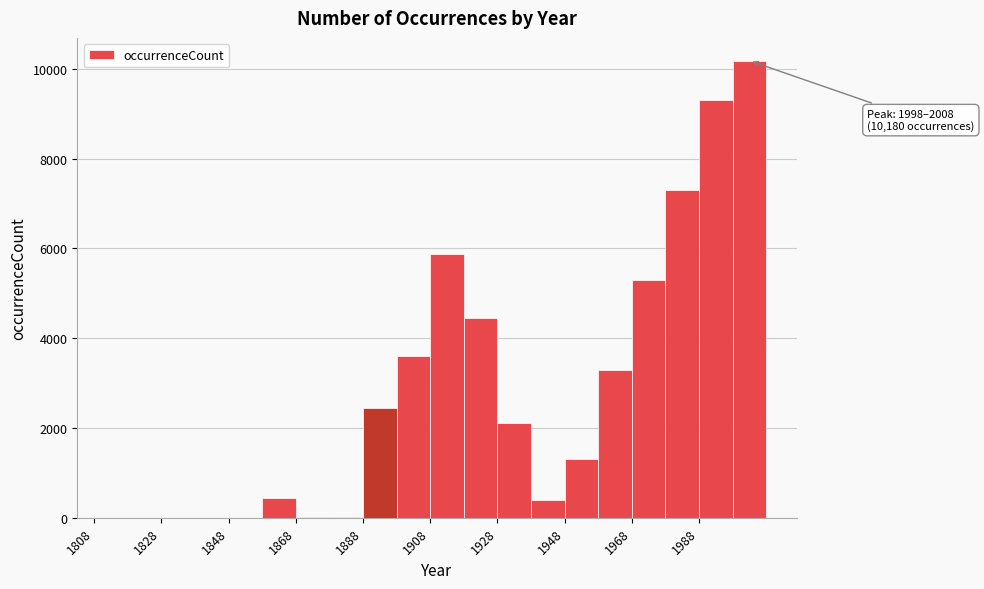

Which range on the x-axis has the tallest bar?

1998 to 2008